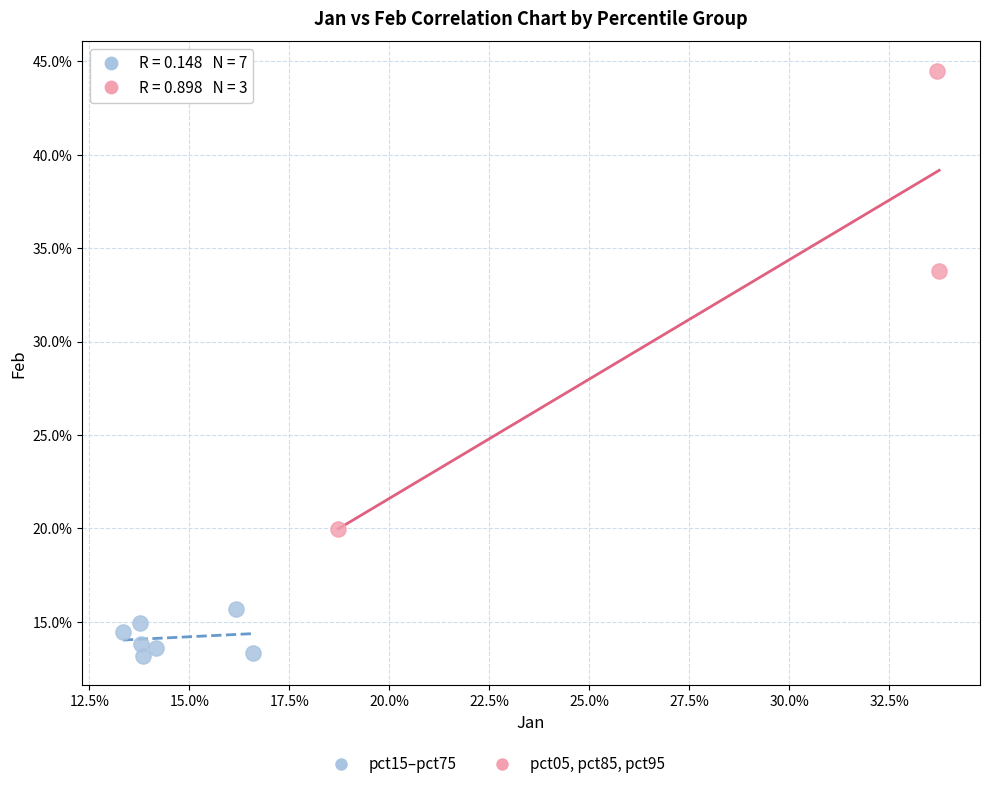

Which series has the largest Y range (max minus min)?

pct05, pct85, pct95